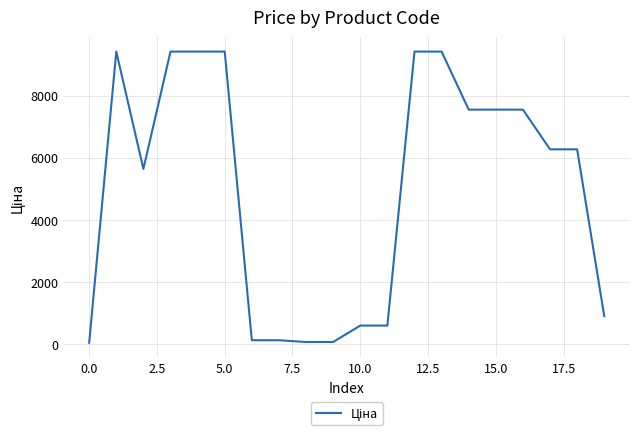

What is the difference between the maximum and minimum values?

9384.8